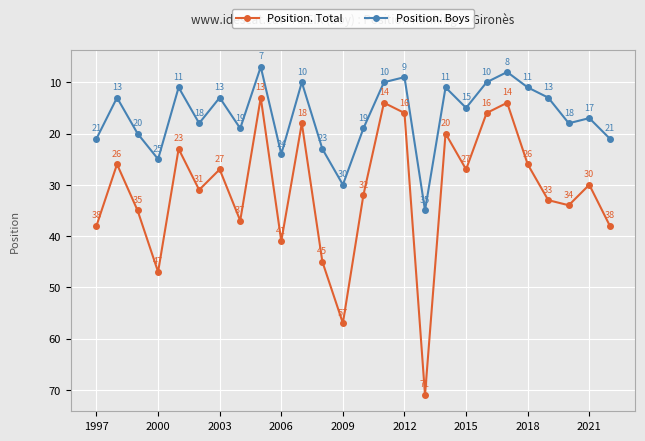

Which series has the largest range (max minus min)?

Position. Total